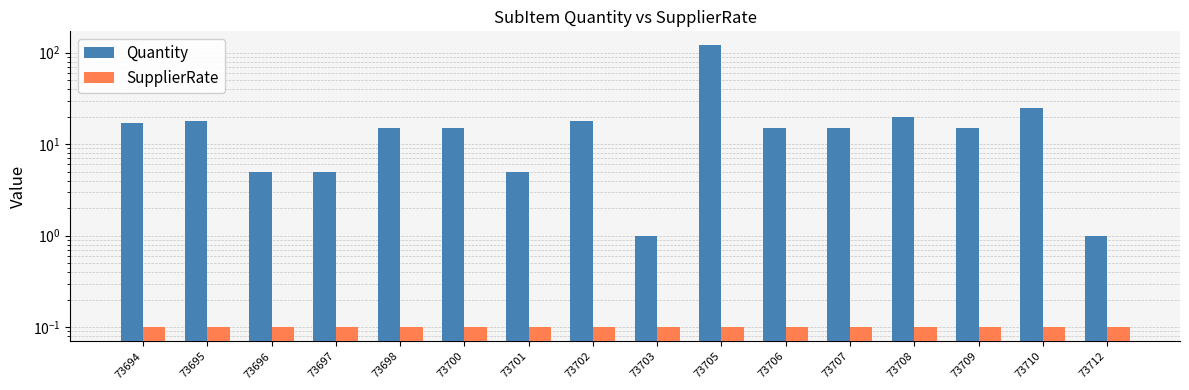

Are the bars grouped side by side (vs. stacked)?

Yes